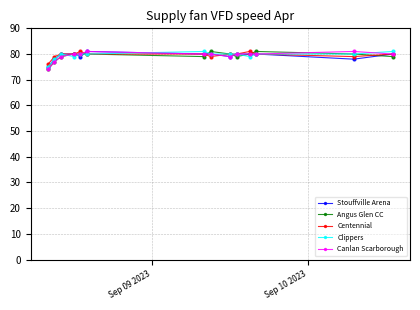

What is the lowest value of the Canlan Scarborough series?

74